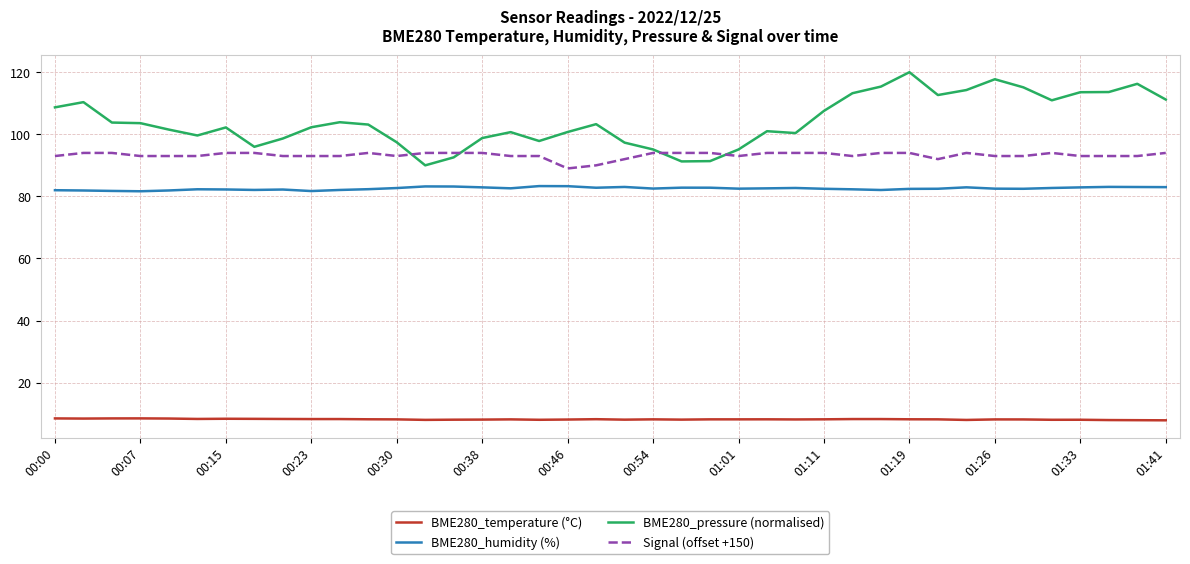

What are all the series names shown in the legend?

BME280_temperature (°C), BME280_humidity (%), BME280_pressure (normalised), Signal (offset +150)